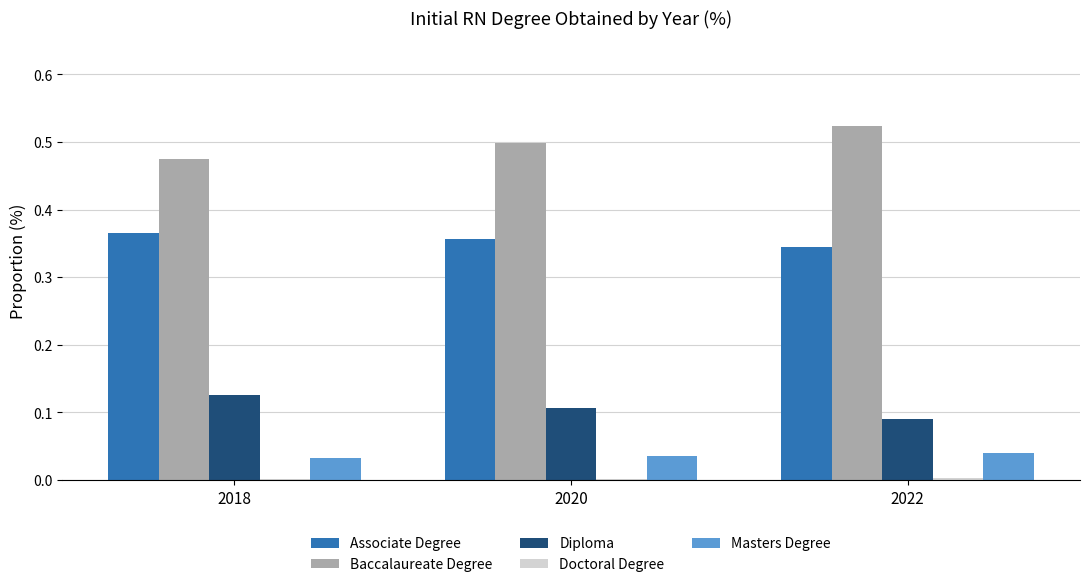

What is the sum of the Baccalaureate Degree values at 2020 and 2022?

1.0